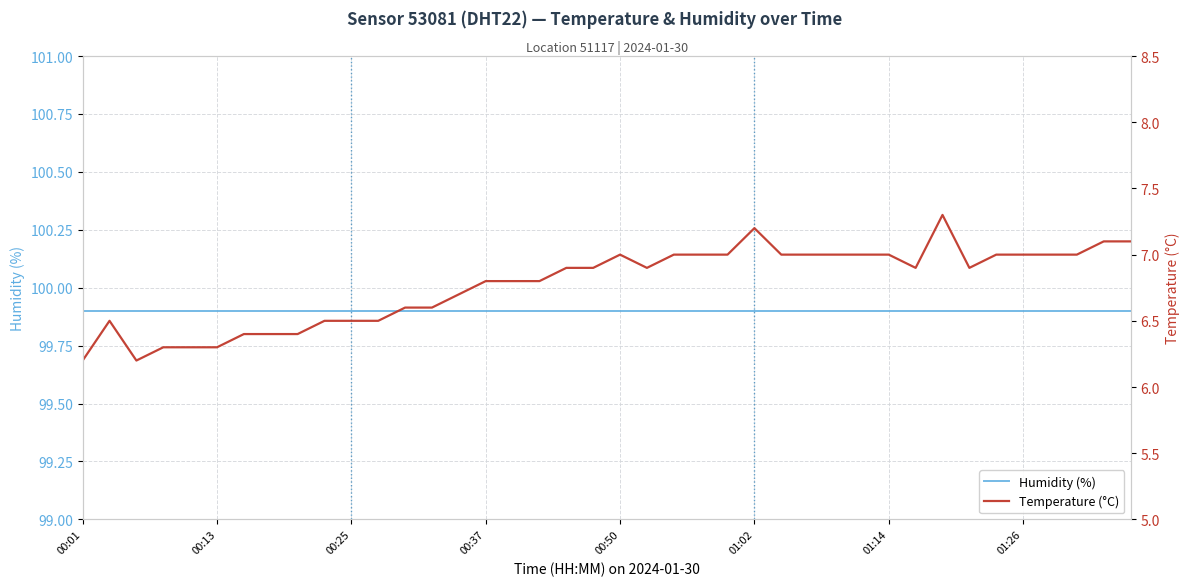

Which category has the lowest value across all series?

00:01